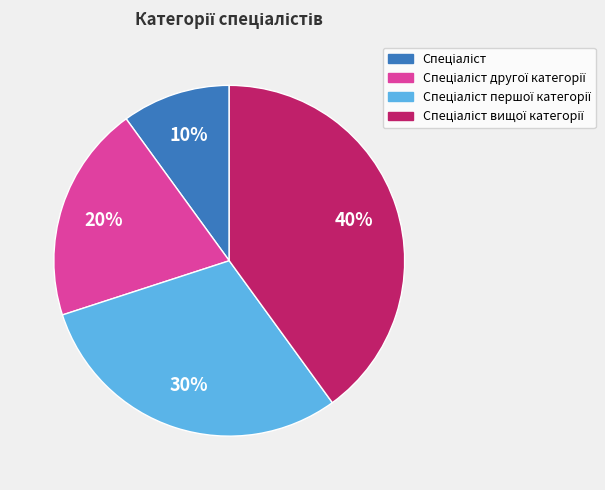

Does any single category account for the majority?

No